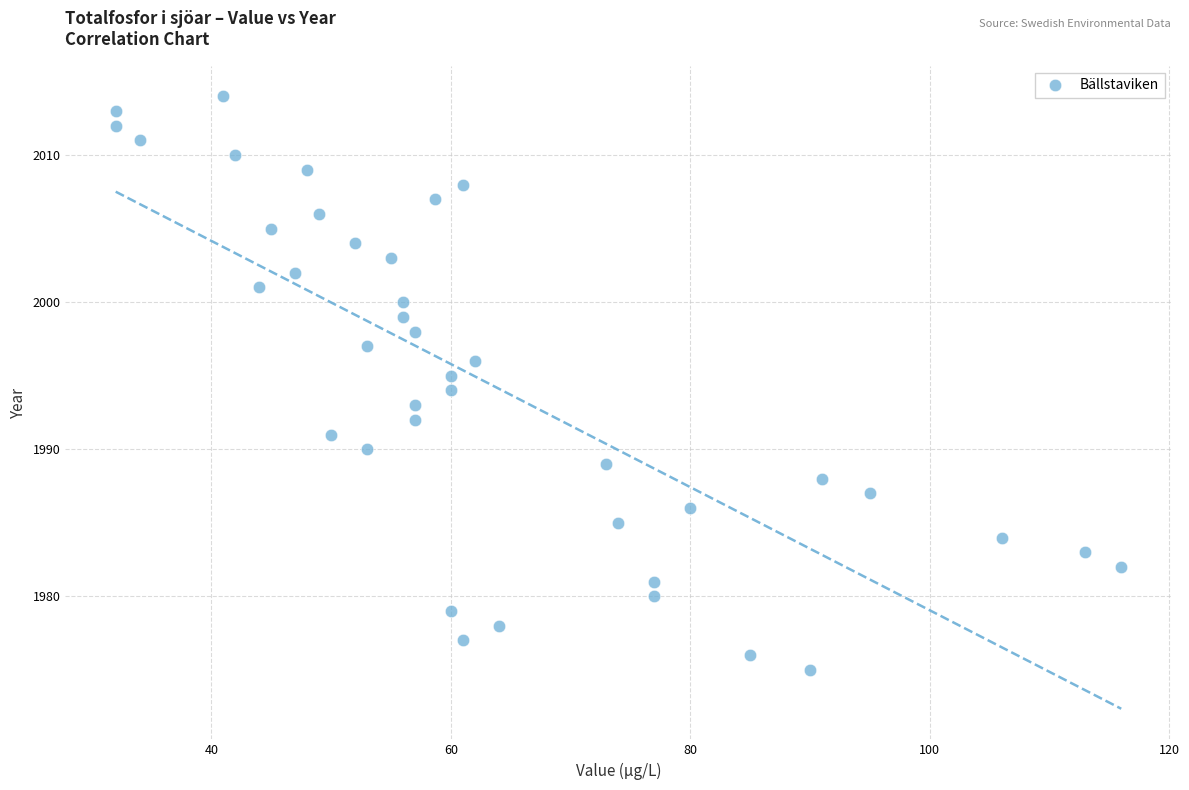

What is the range of Y values (max minus min)?

39